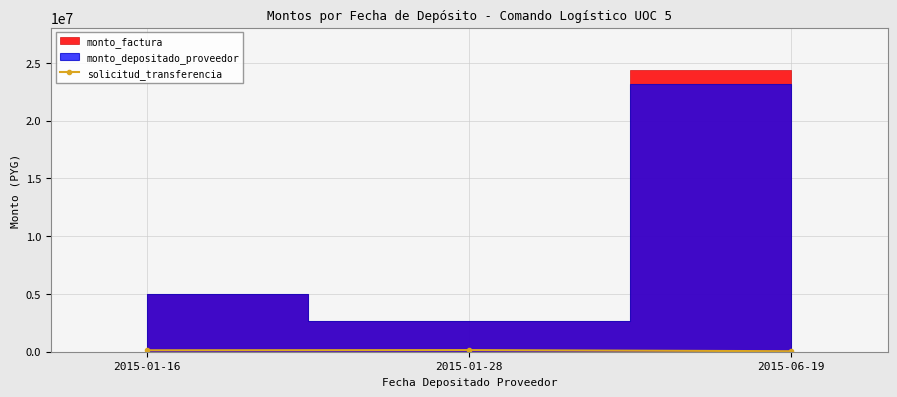

Does the chart display data point markers on the line(s)?

Yes